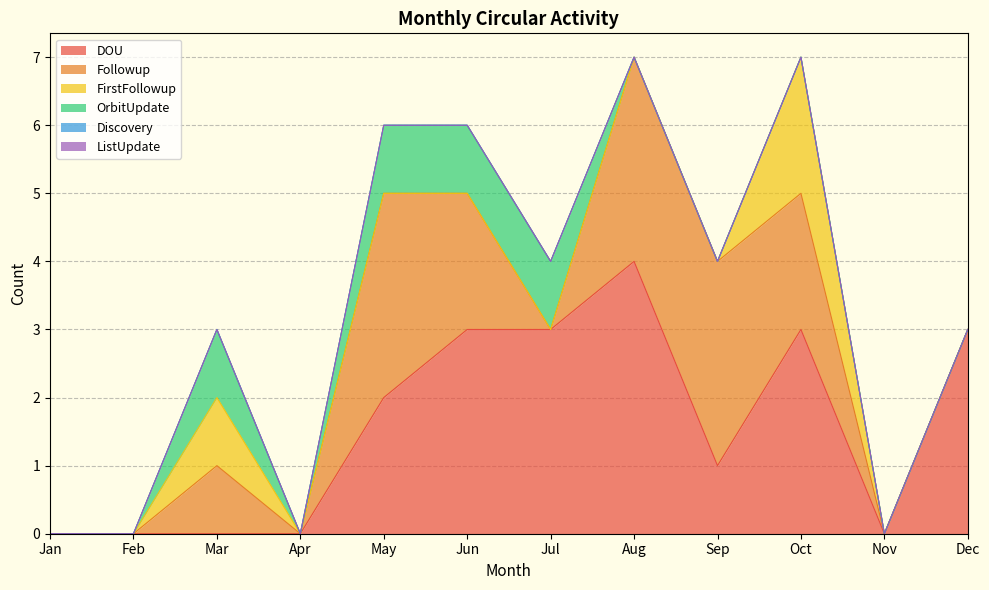

Rank the categories by FirstFollowup value from lowest to highest.

Jan, Feb, Apr, May, Jun, Jul, Aug, Sep, Nov, Dec, Mar, Oct